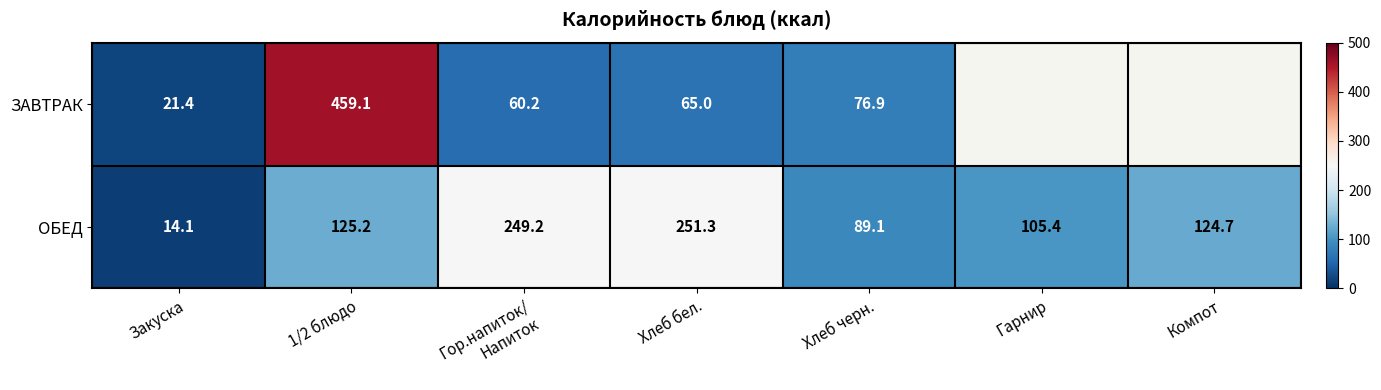

At which label does ОБЕД reach its peak?

Хлеб бел.